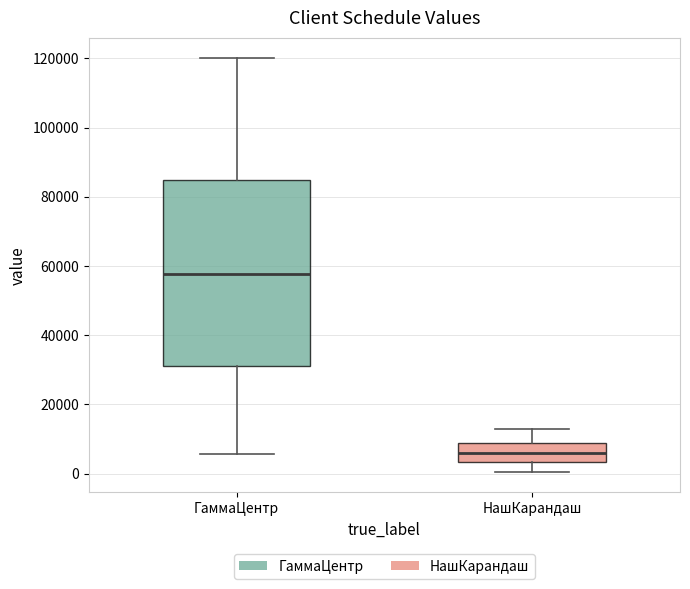

Reading left to right, transcribe this box plot: for each box, give where its median line is, the range the box spans, and where its two whiskers end, as read against the y-axis. The values are not printed on the chart, so give them approximately, as read against the axis.

ГаммаЦентр: median 58000, box 32000 to 86000, whiskers 6000 to 120000
НашКарандаш: median 6000, box 4000 to 8000, whiskers 0 to 14000